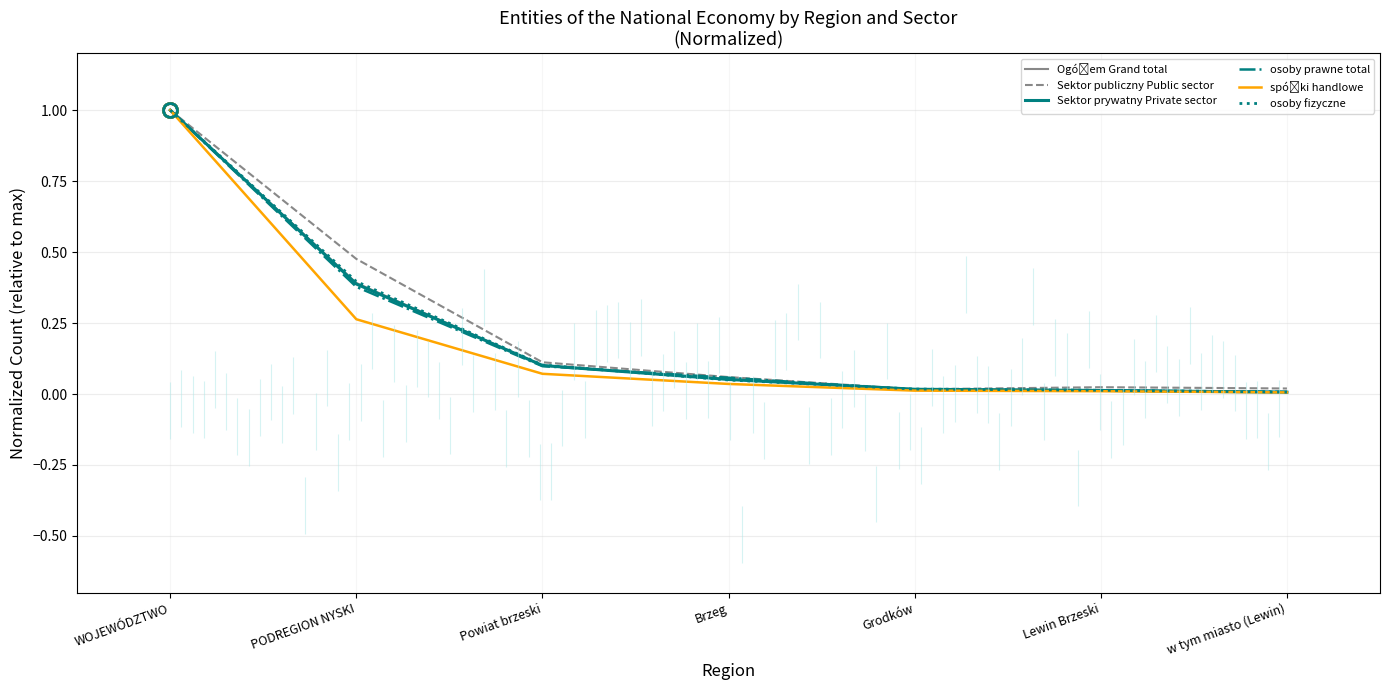

True or false: Sektor publiczny Public sector and Sektor prywatny Private sector intersect in this chart.

True